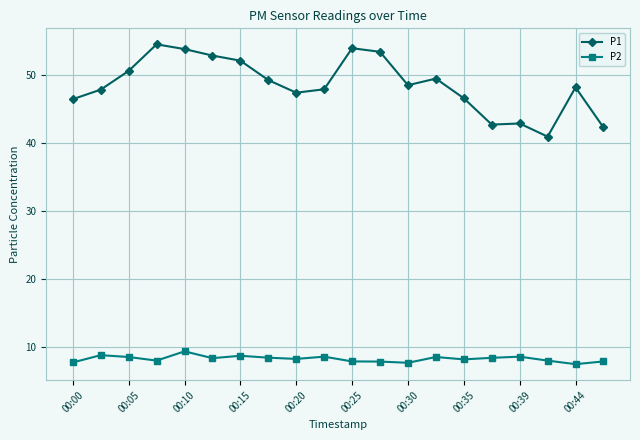

What is the value of the P1 point at the 16th from the left?

42.7